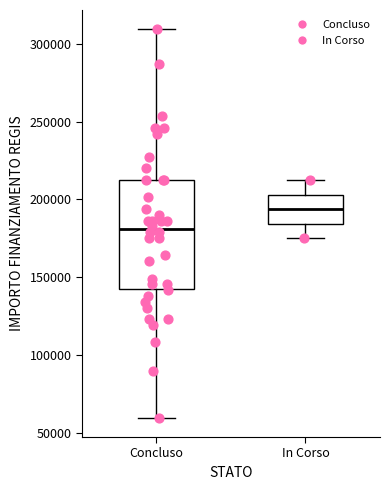

Which box has the highest median line?

In Corso